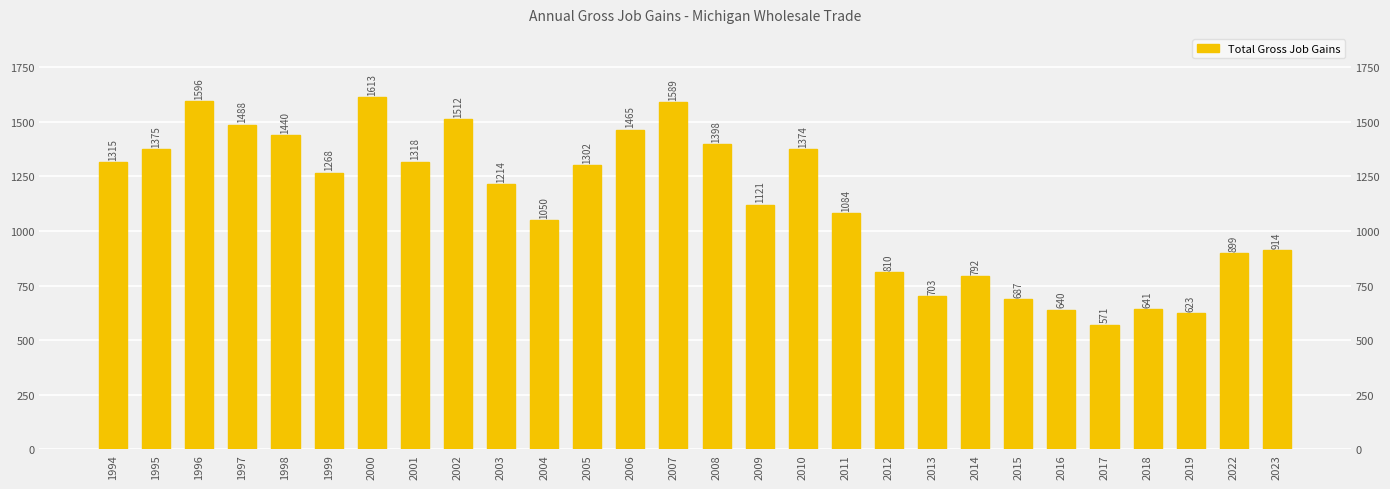

Count the number of categories in the chart.

28